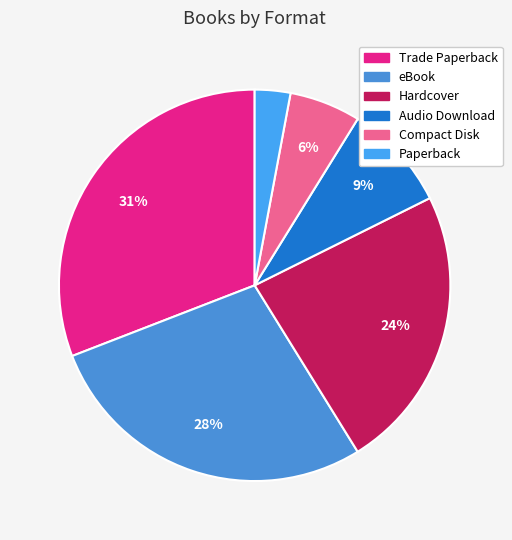

How many slices are in this pie chart?

6